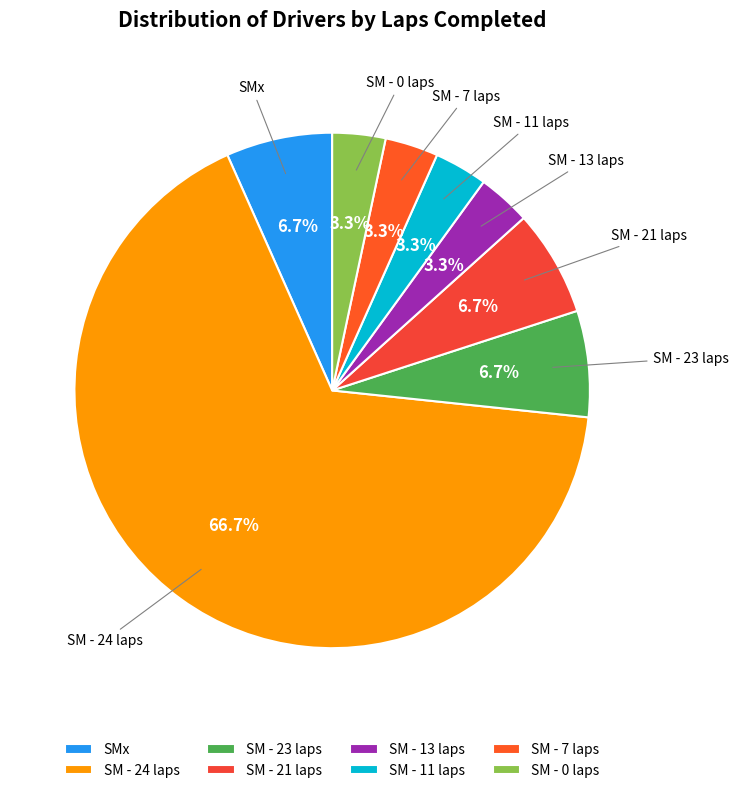

Between SM - 13 laps and SMx, which is larger?

SMx